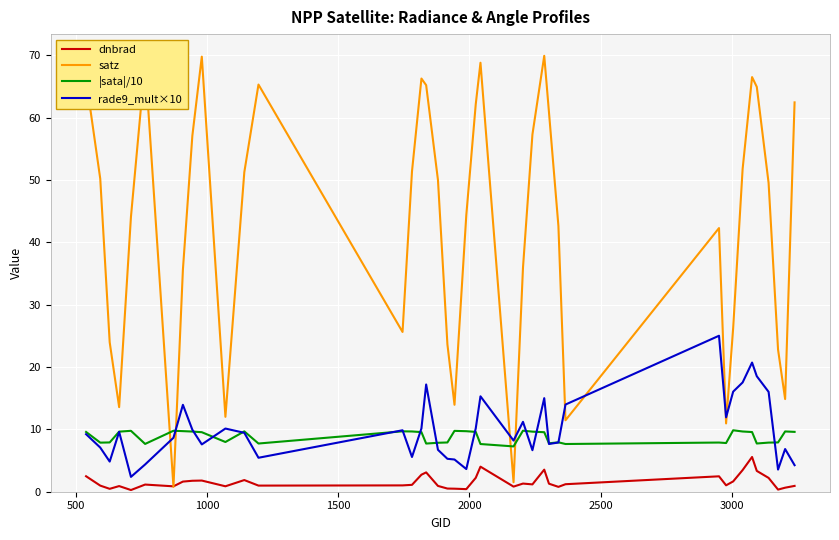

What is the highest value of the rade9_mult×10 series?

25.0